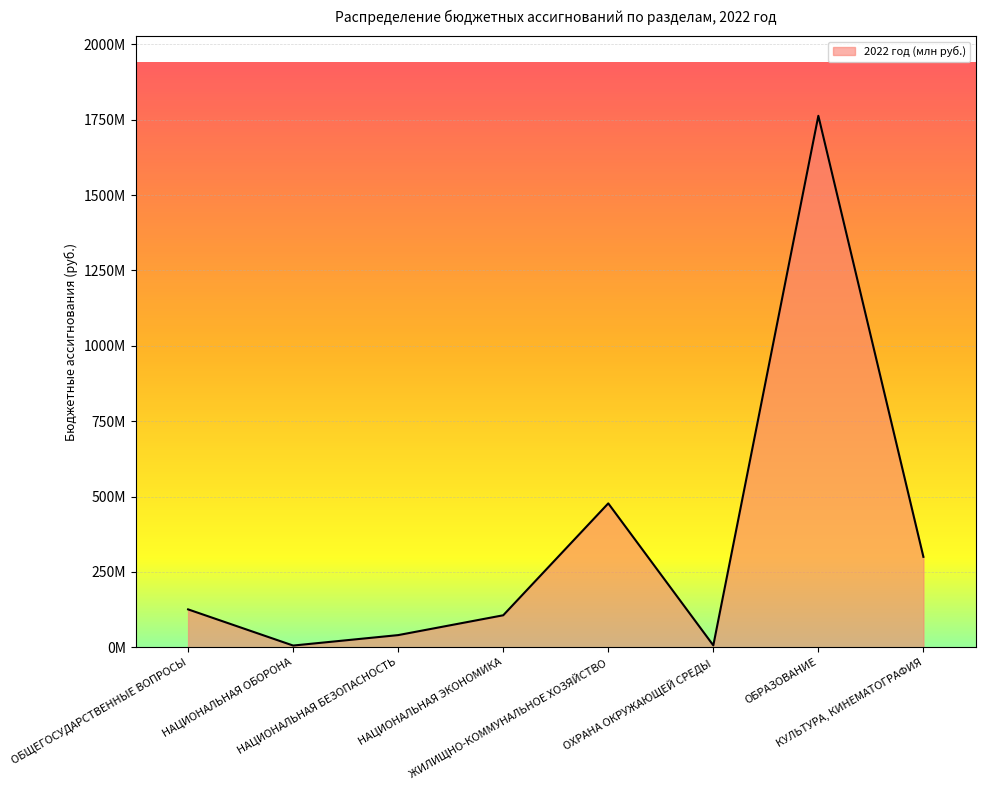

How many interior local valleys (lower than both neighbors) does the data have?

2